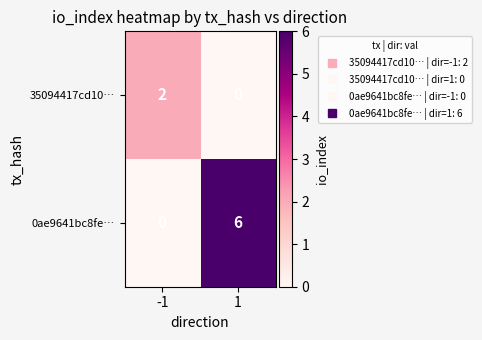

The value of 35094417cd10… at 1 is -1. True or false?

False